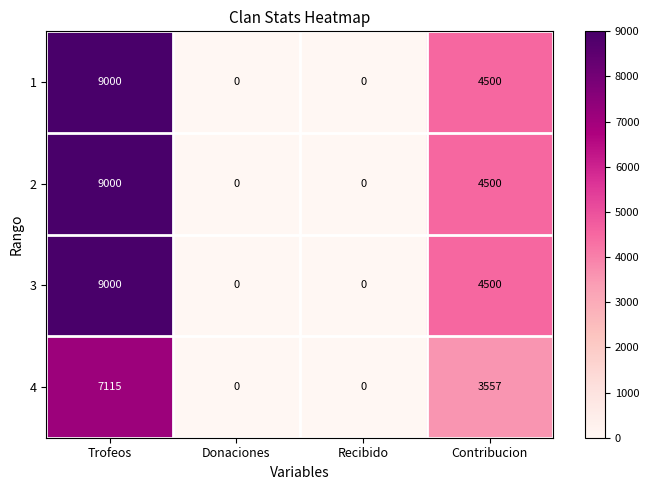

Count the number of data series in this chart.

4